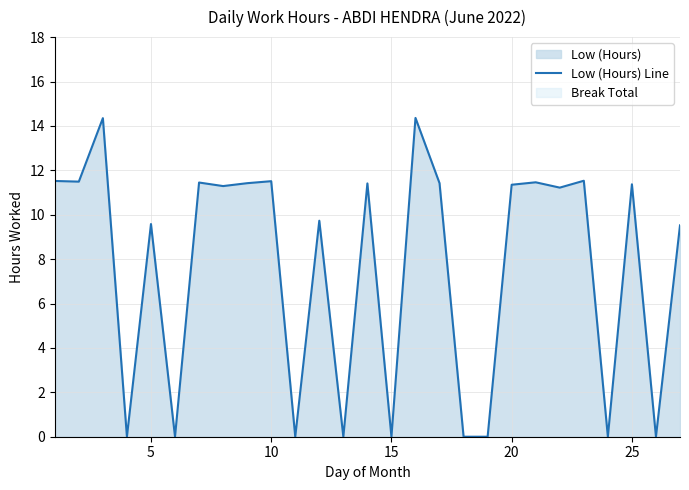

What is the difference between the second highest and second lowest values?

14.3